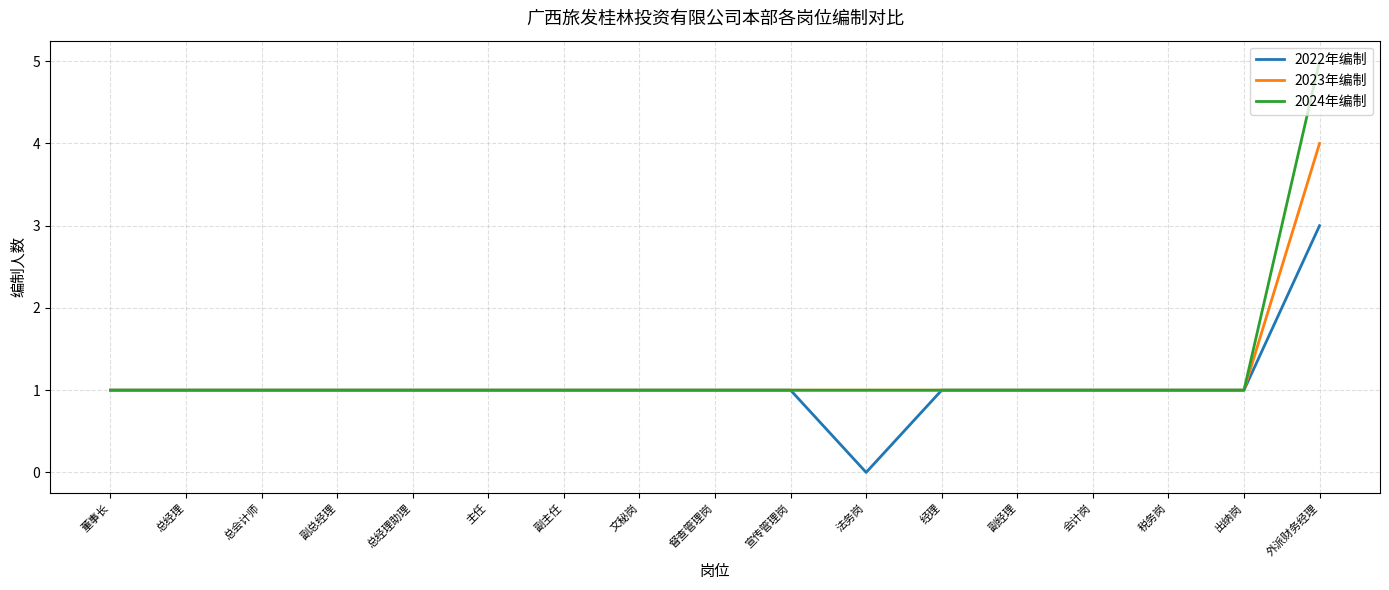

What is the total value across all series at 经理?

3